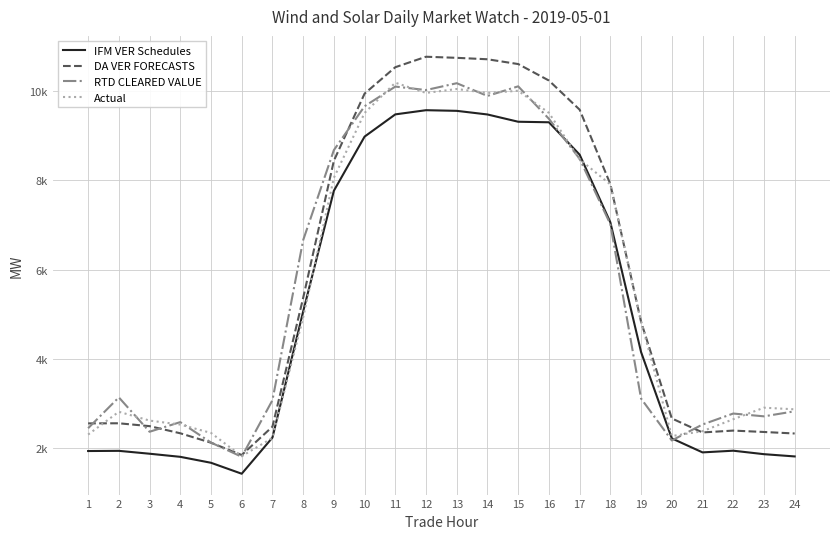

What is the difference between the RTD CLEARED VALUE values at 3 and 11?

7738.1